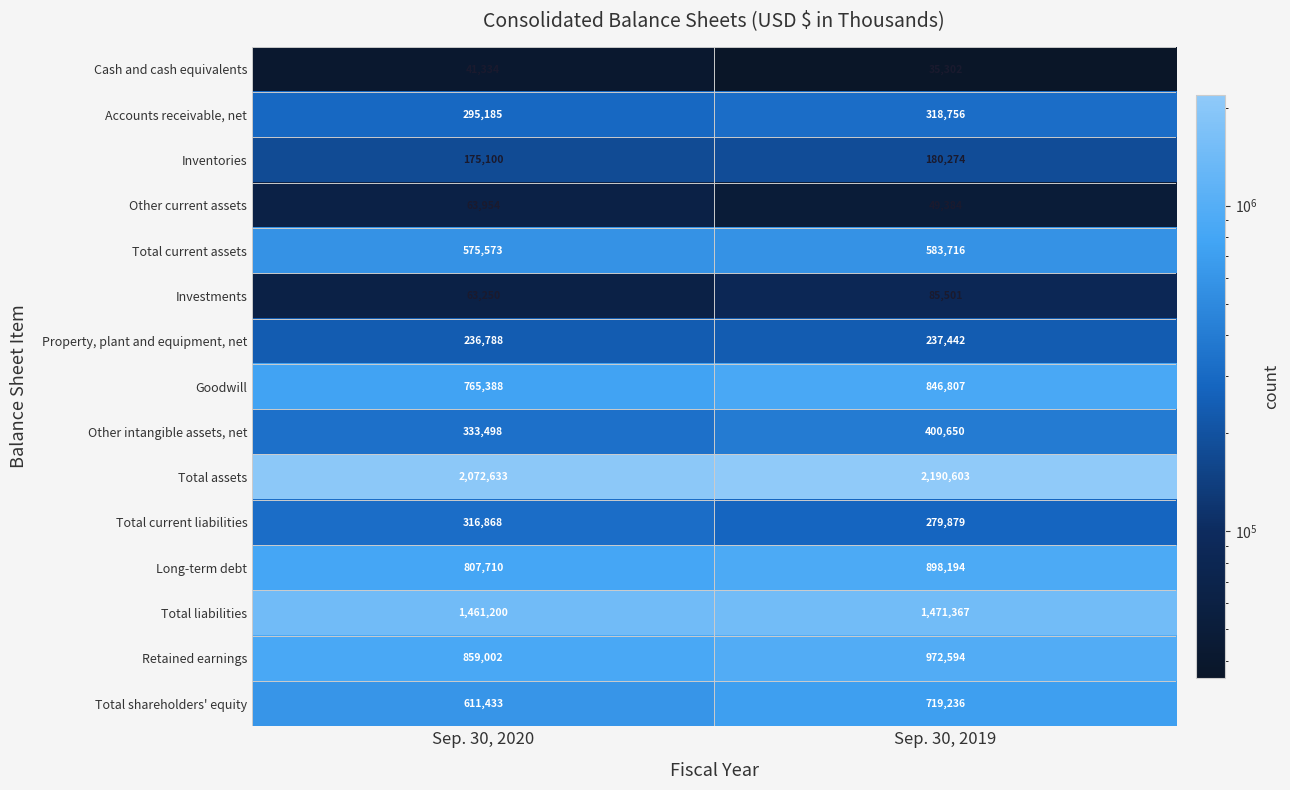

What is the approximate value of Retained earnings at Sep. 30, 2020?

859002